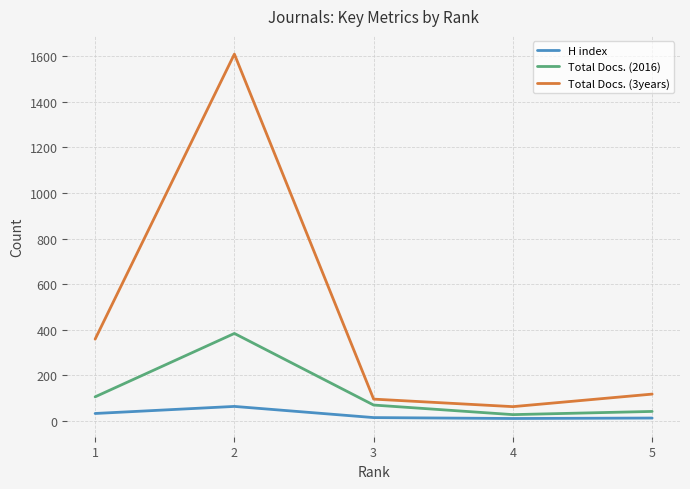

Rank the series by their maximum value, from lowest to highest.

H index, Total Docs. (2016), Total Docs. (3years)